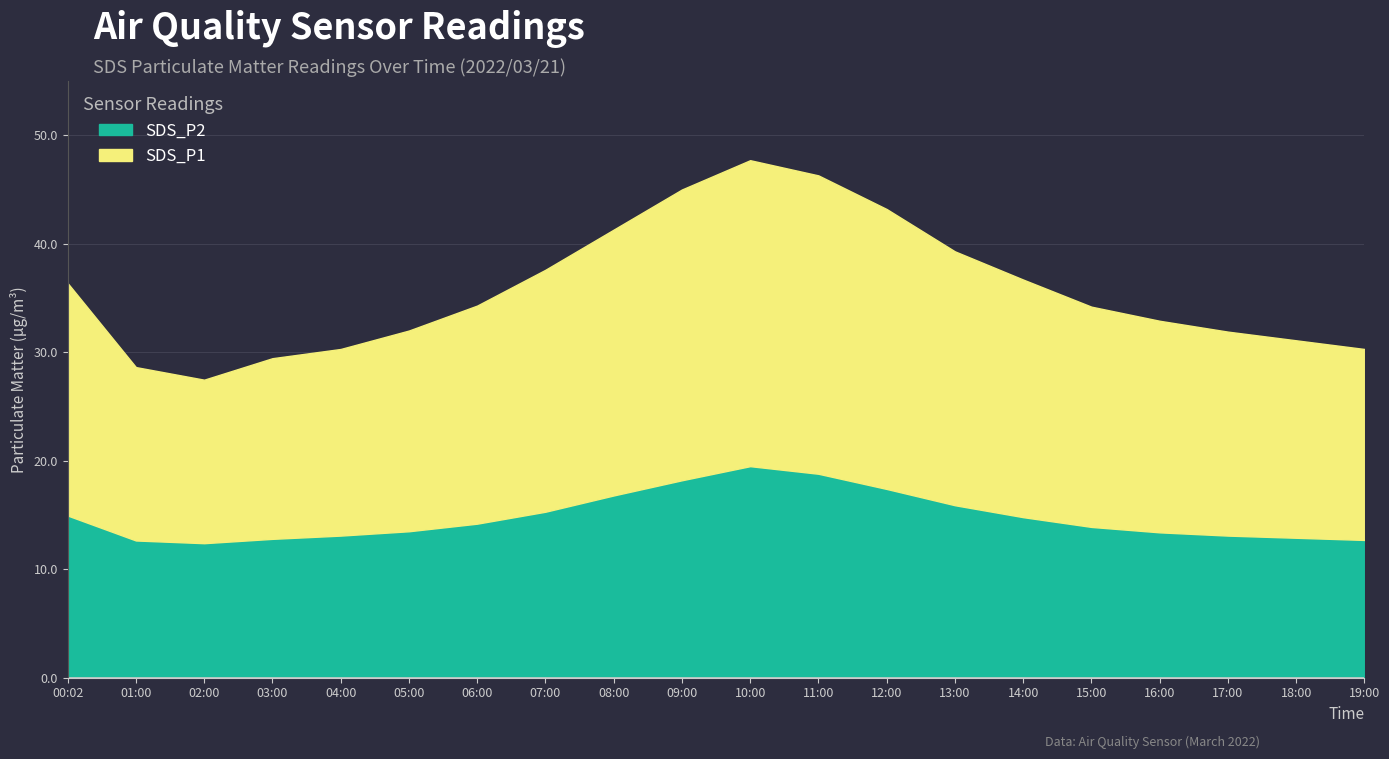

What are all the series names shown in the legend?

SDS_P2, SDS_P1